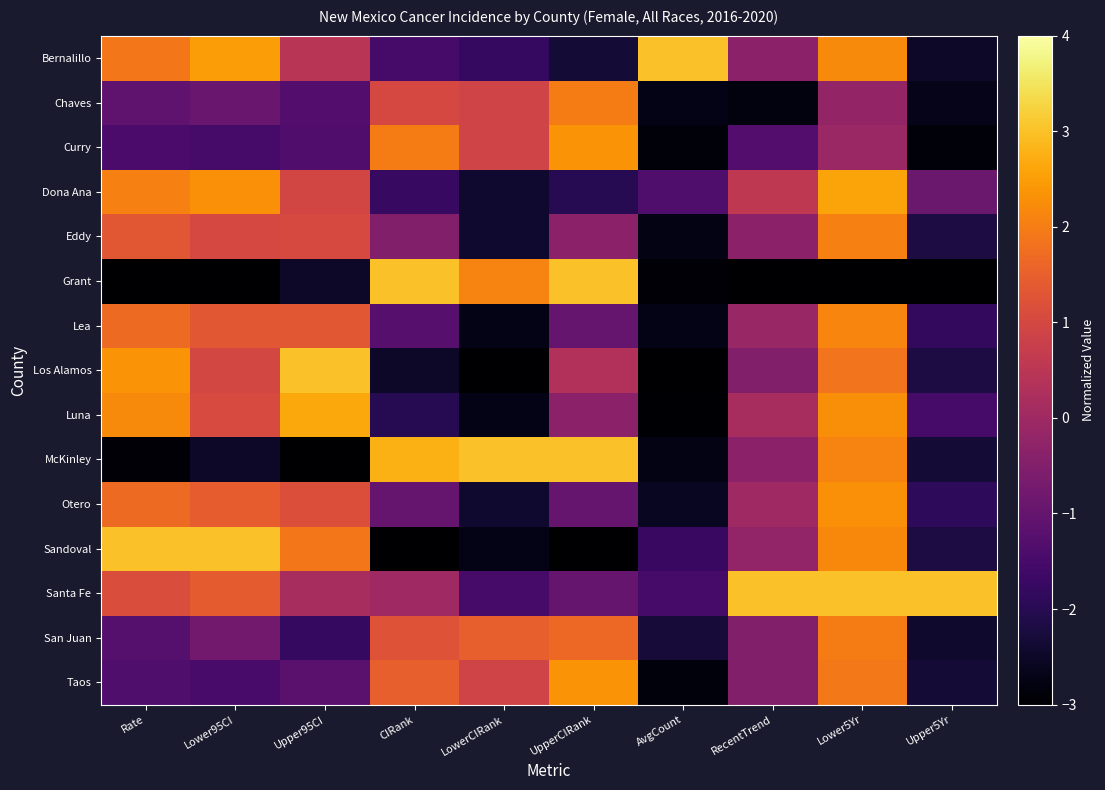

At how many categories does at least one series exceed 0?

10